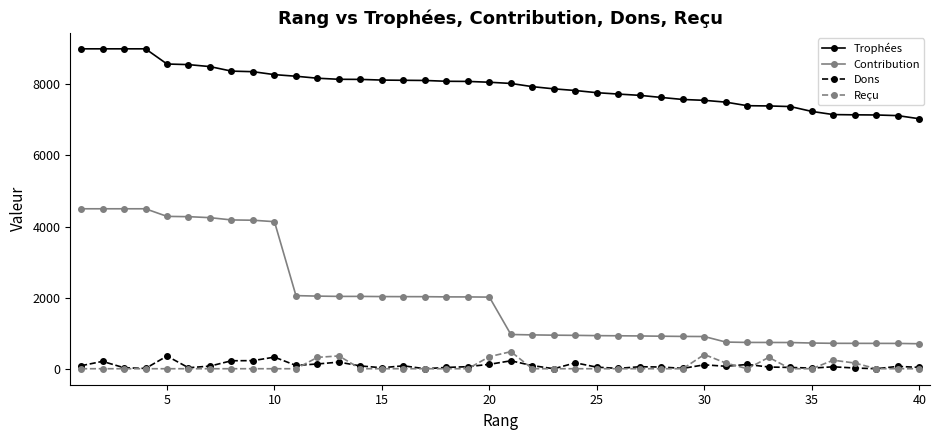

True or false: Reçu and Trophées intersect in this chart.

False